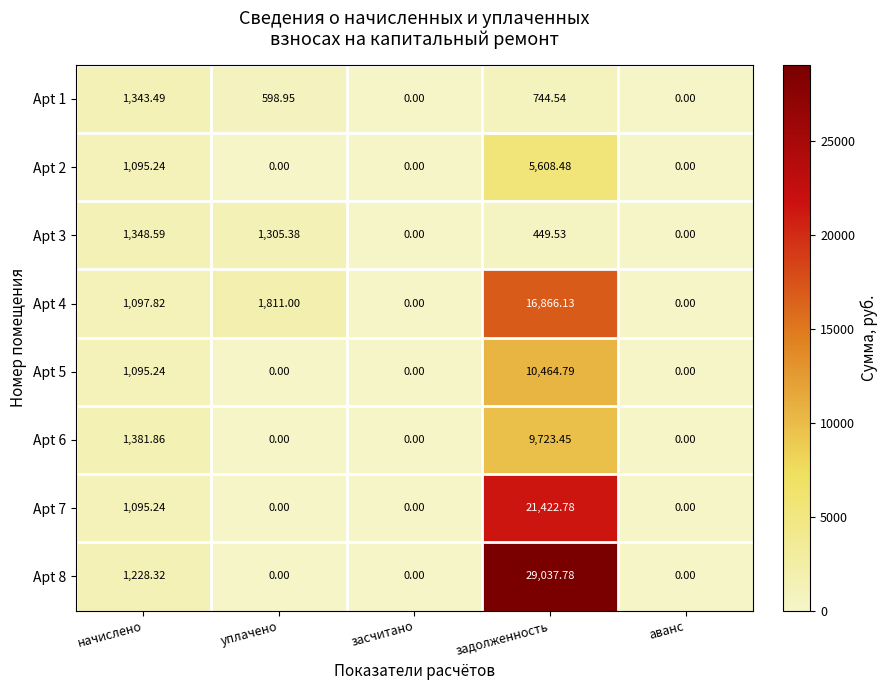

At which label does Apt 4 first exceed 1097?

начислено